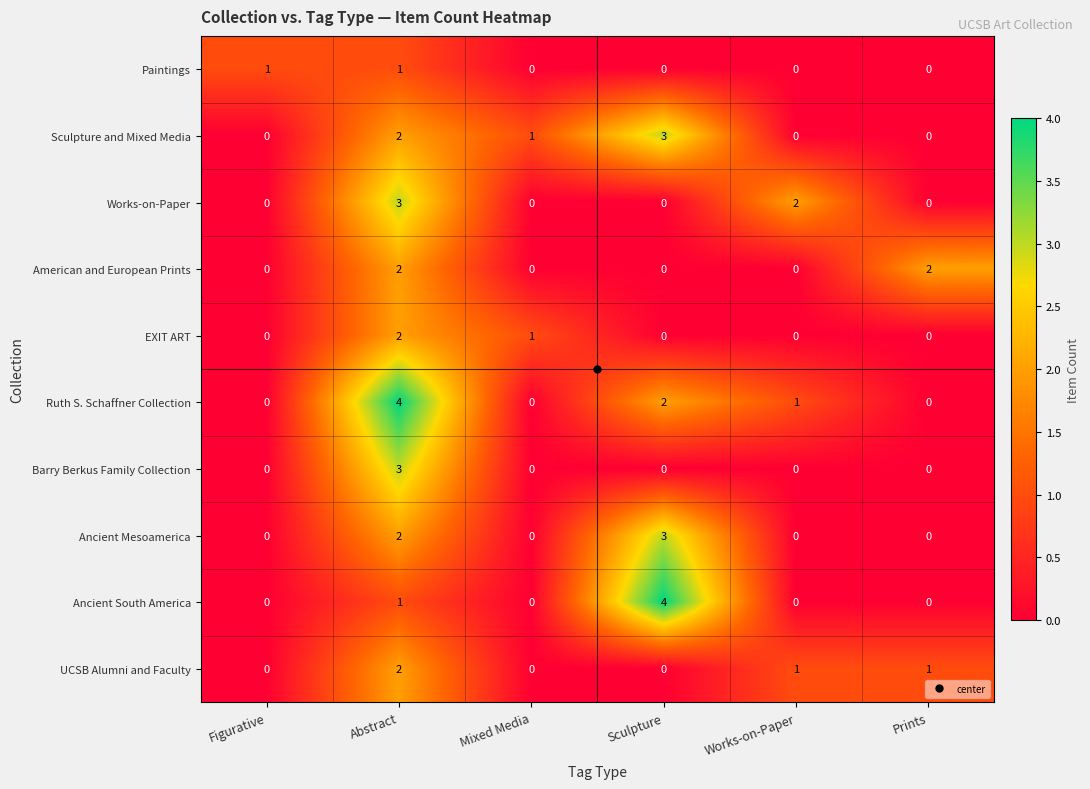

Read the Ancient South America value at Sculpture.

4